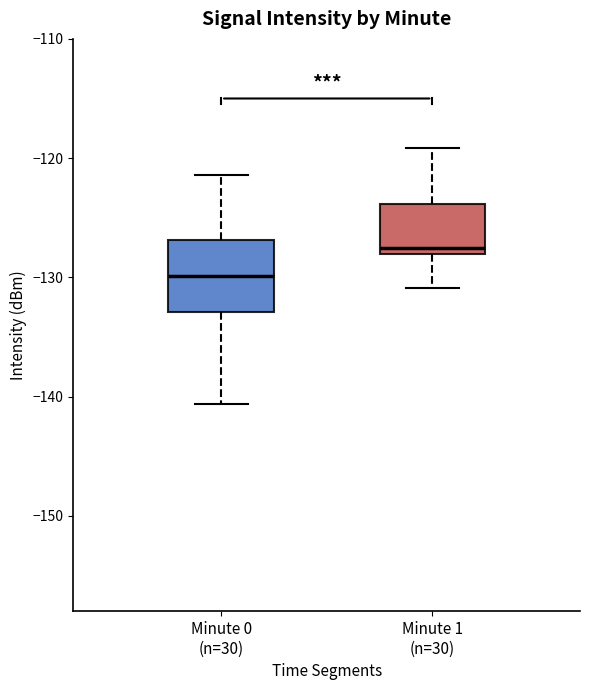

Reading left to right, read every box against the y-axis: the position of its median line, the range the box covers, and the ends of its whiskers. The values are not printed on the chart, so give them approximately, as read against the axis.

Minute 0 (n=30): median -130, box -133 to -127, whiskers -141 to -121
Minute 1 (n=30): median -127, box -128 to -124, whiskers -131 to -119